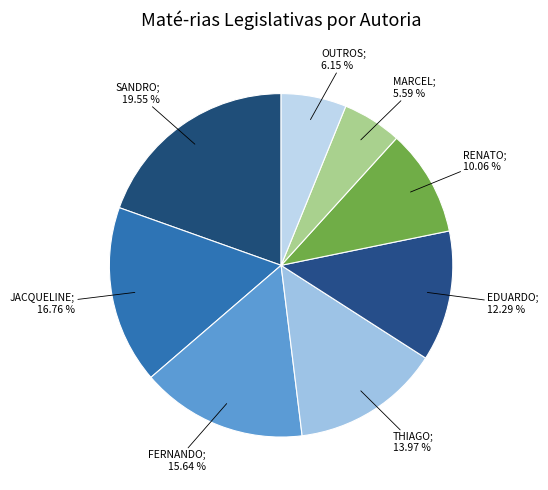

How many segments does this pie chart have?

8